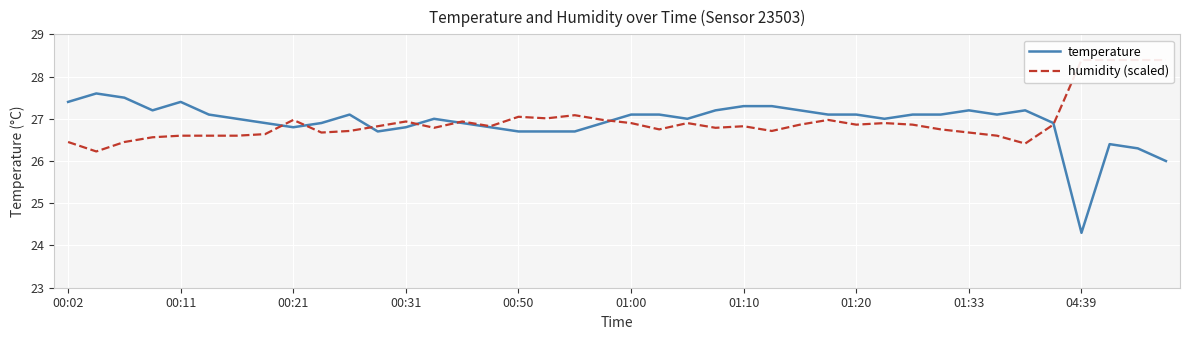

What is the total value across all series at 00:21?

53.8